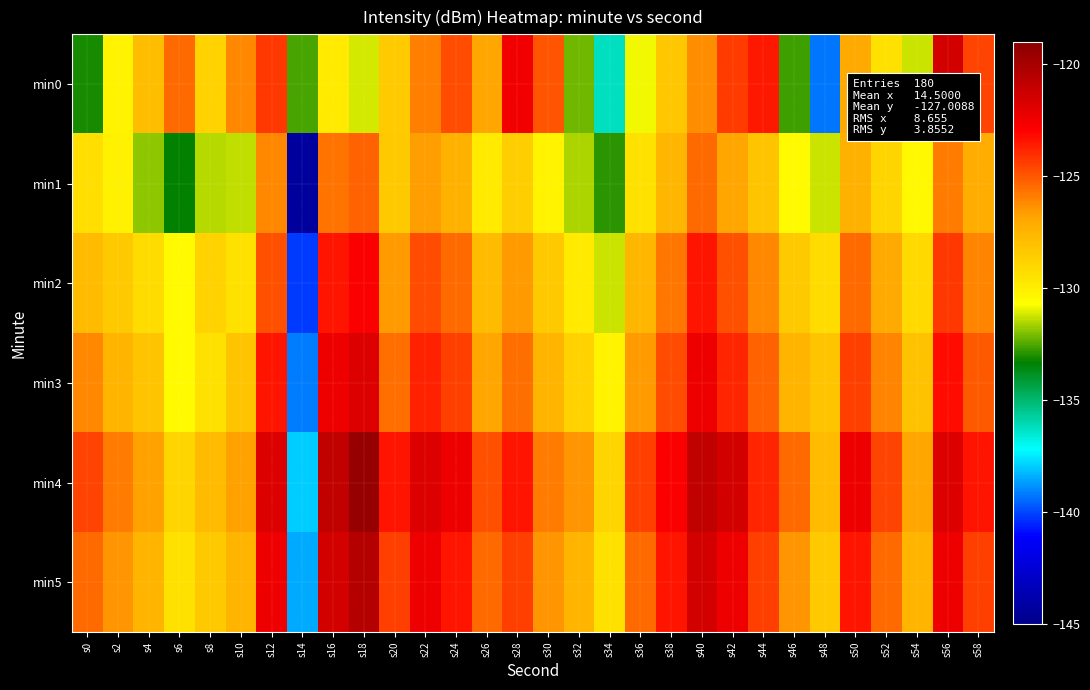

How many series are shown in this chart?

6